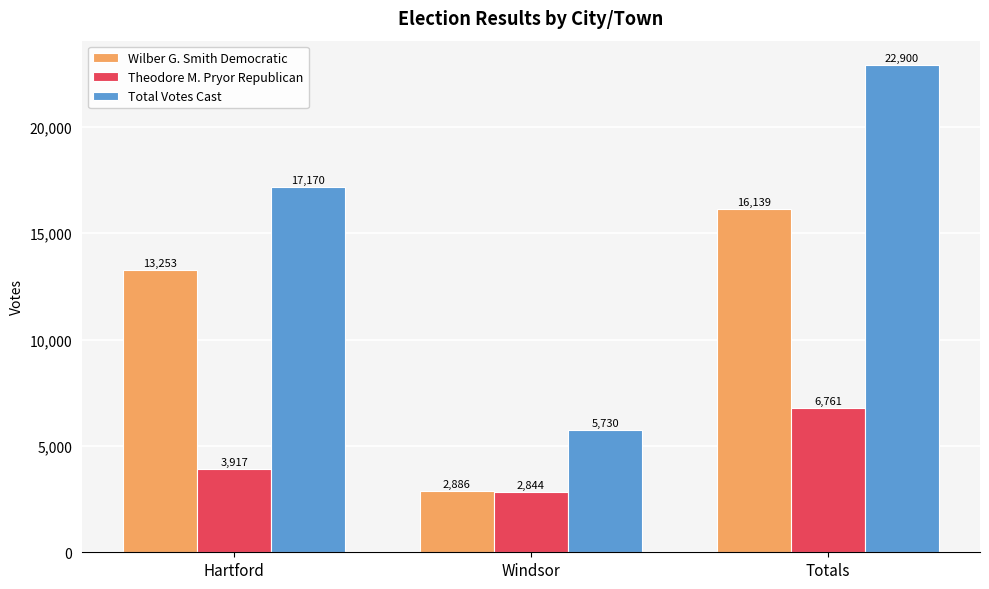

Which label corresponds to the smallest value in the chart?

Windsor